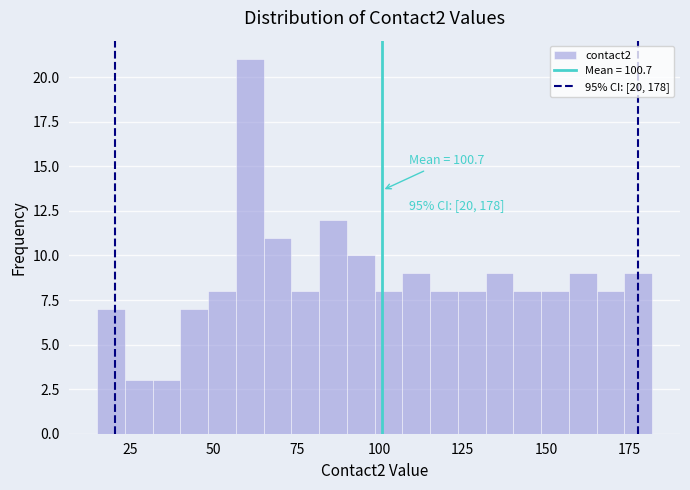

Around what value on the x-axis is the tallest bar? Give the approximate position of its centre, as read against the axis.

60